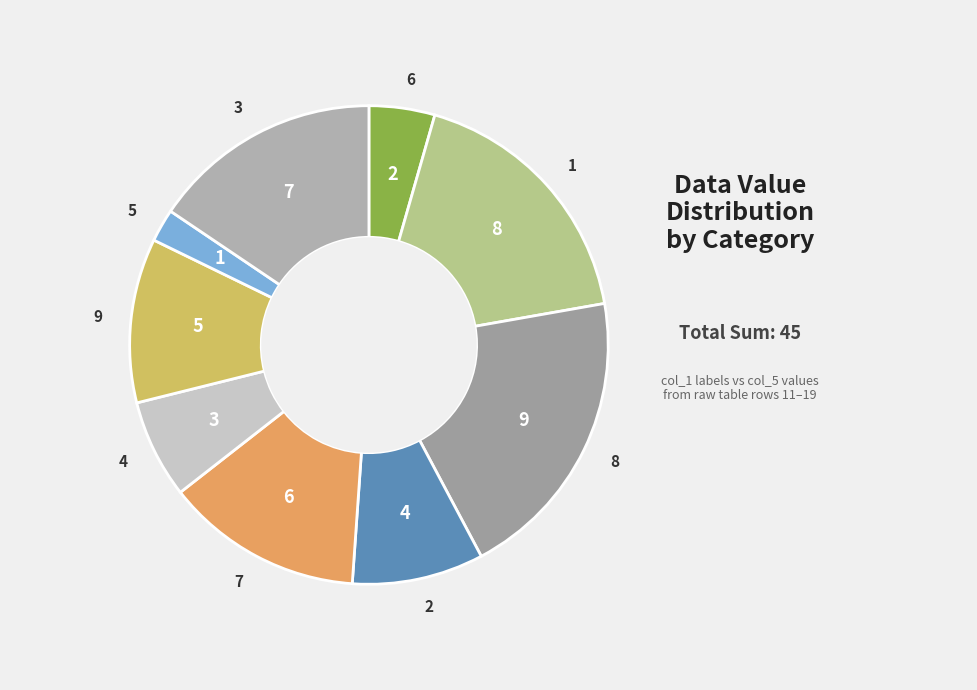

The 2 slice represents 18% of the pie. True or false?

False